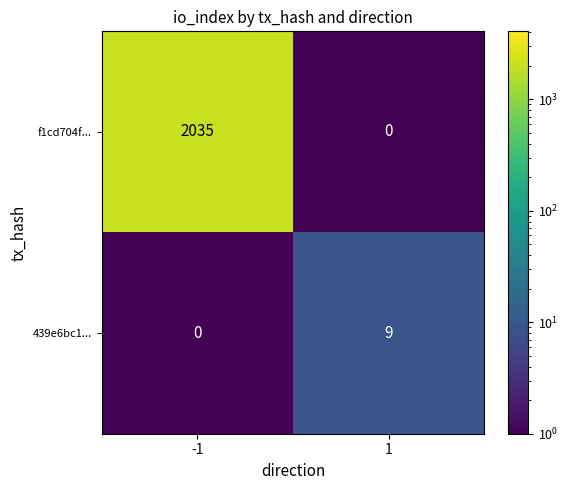

Is the value of 439e6bc1... at 1 greater than the value of f1cd704f... at 1?

Yes